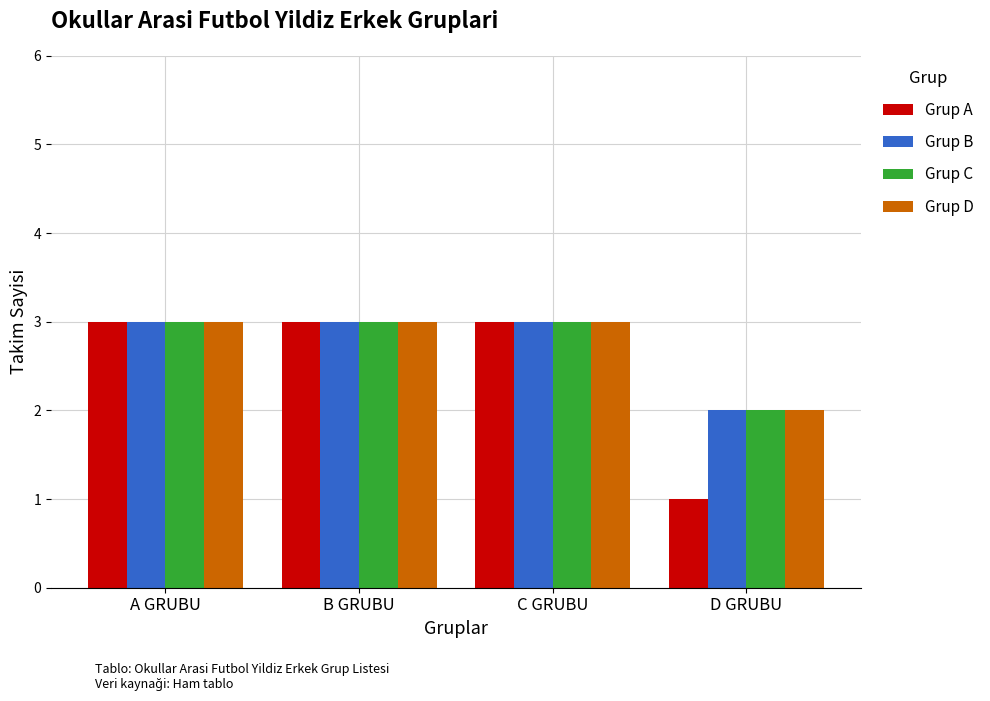

What is the maximum value shown in the chart?

3